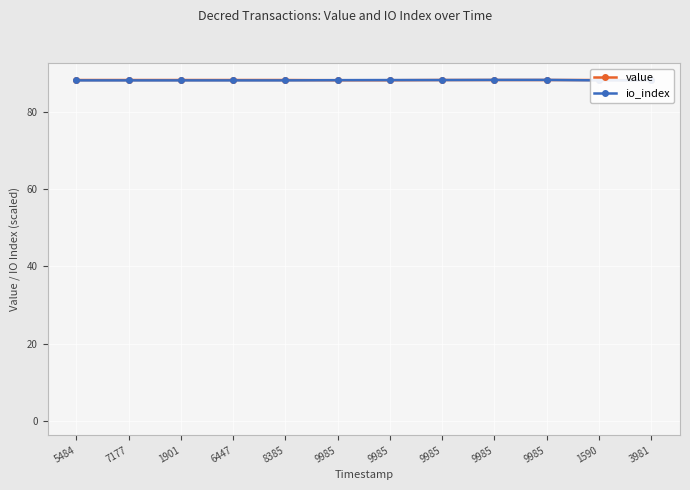

At which category is the sum across all series the highest?

9985